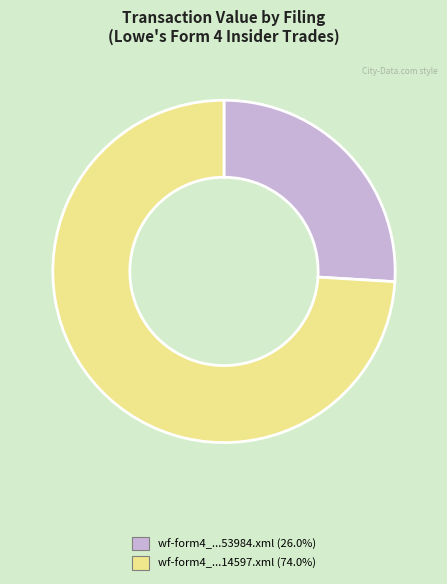

Is there a majority slice in this chart?

Yes